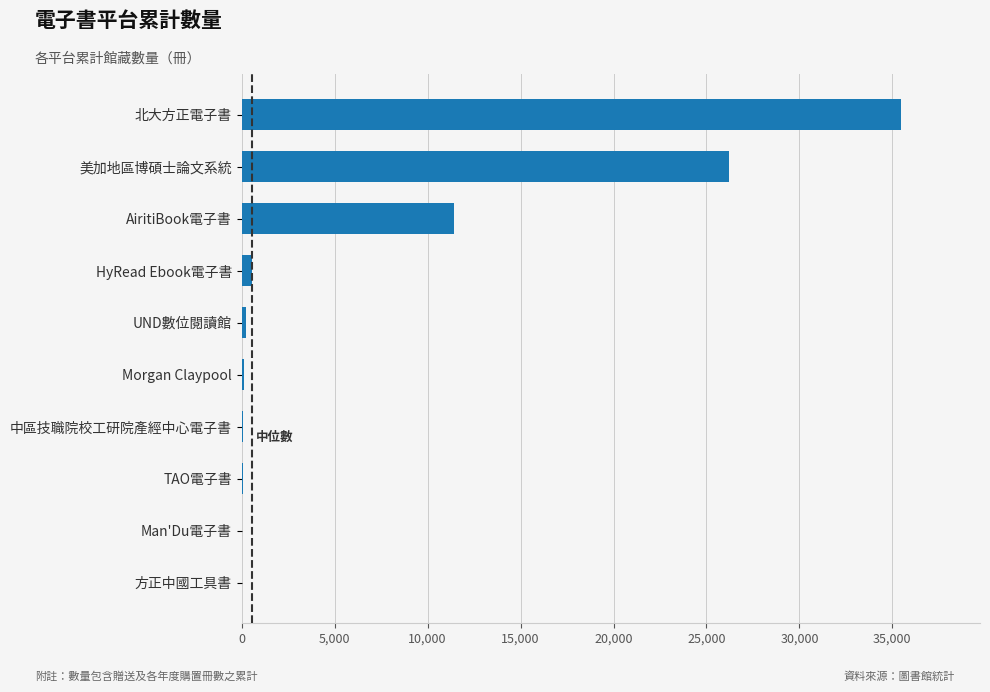

True or false: the data shows 14574 at 北大方正電子書.

False